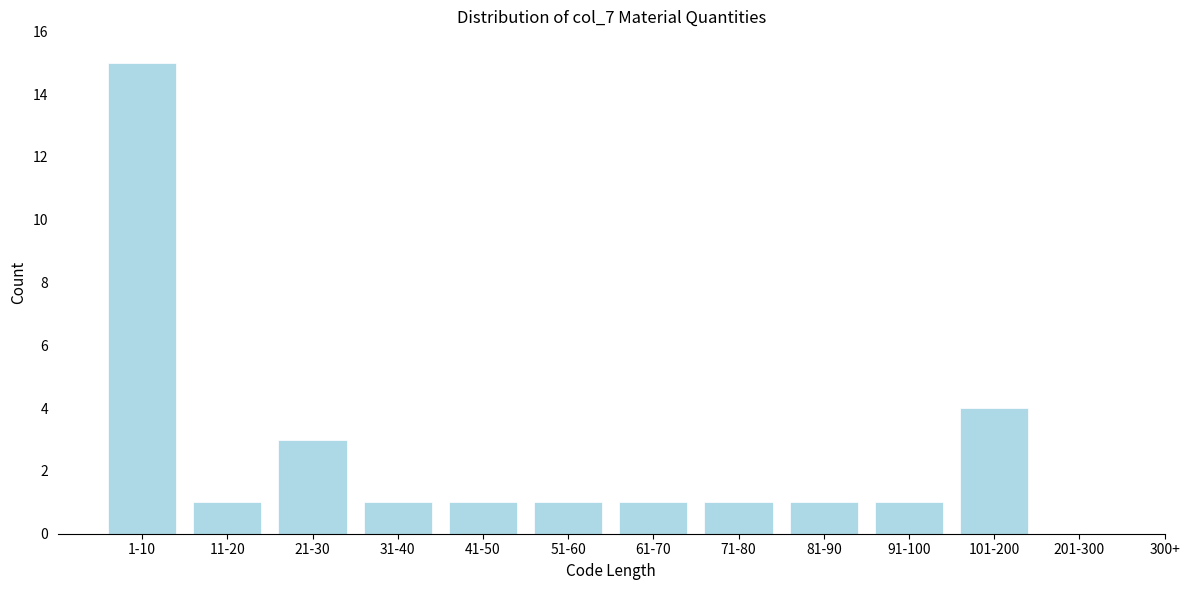

Reading left to right, extract all data points from this chart.

1-10=15	11-20=1	21-30=3	31-40=1	41-50=1	51-60=1	61-70=1	71-80=1	81-90=1	91-100=1	101-200=4	201-300=0